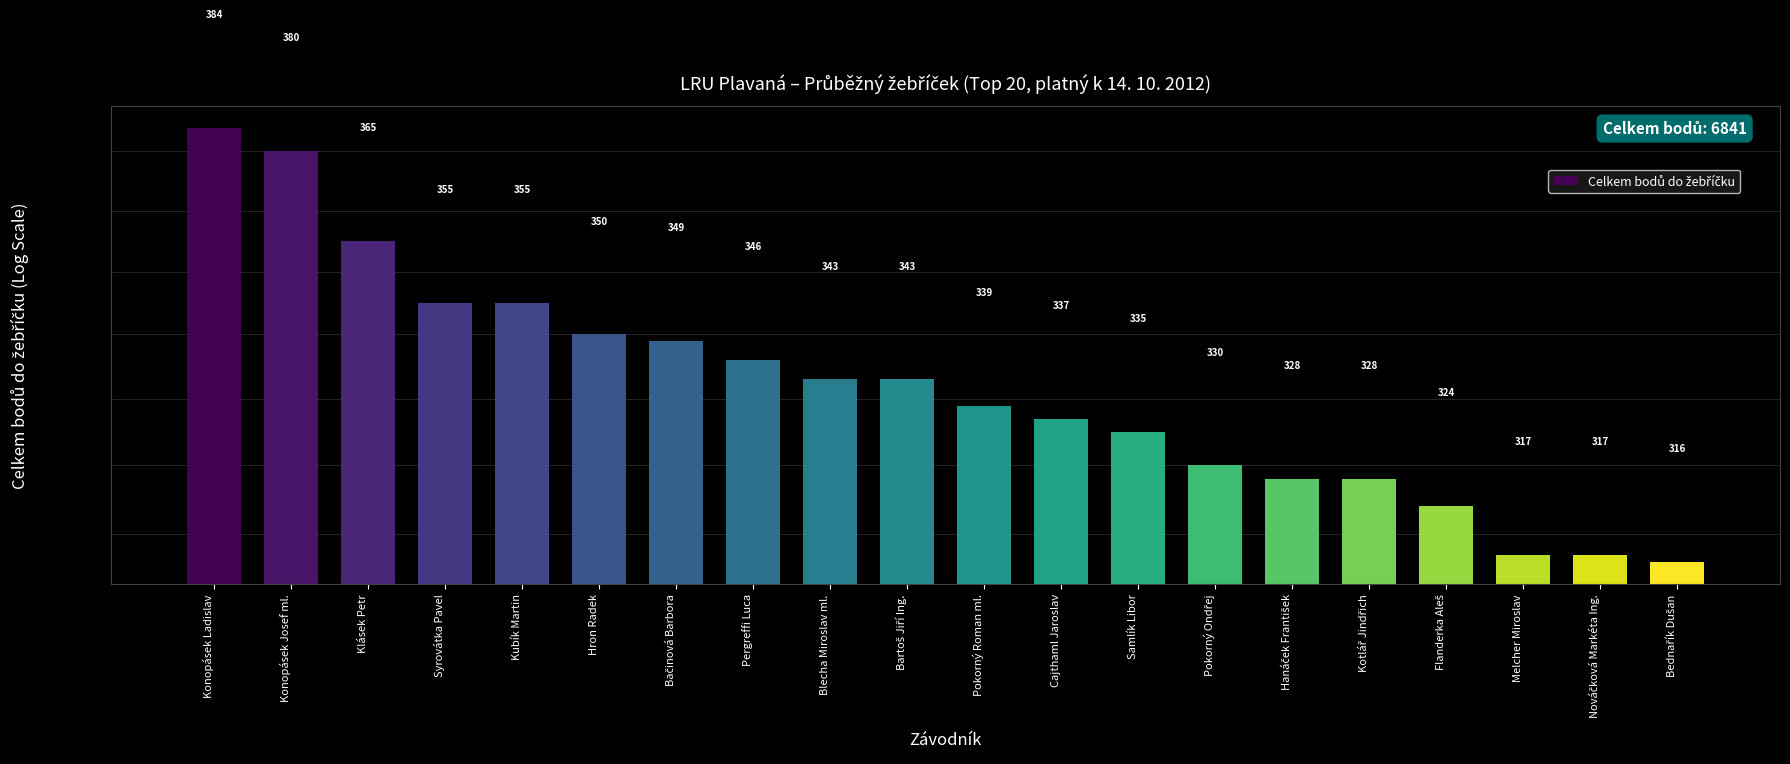

What is the difference between the second highest and minimum values?

64